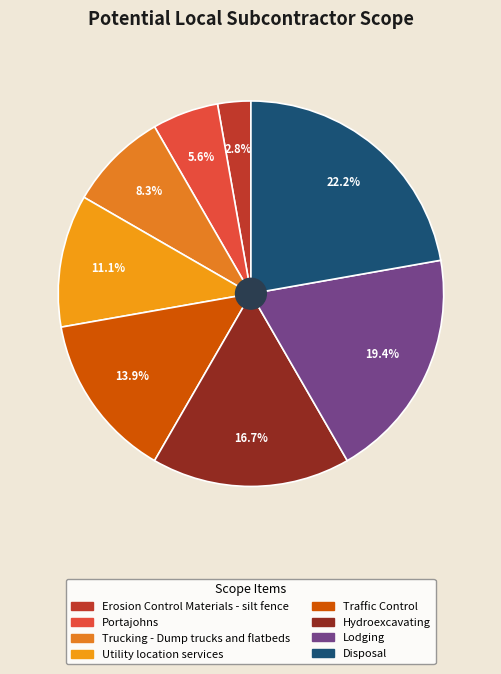

Approximately how many times larger is the value at Utility location services compared to Lodging?

0.6